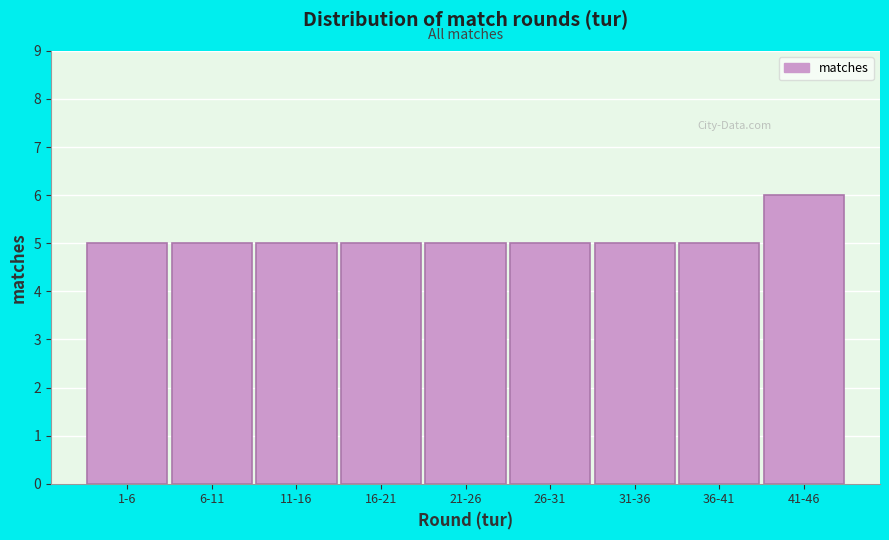

Reading right to left, what are all the values shown in this chart?

6	5	5	5	5	5	5	5	5